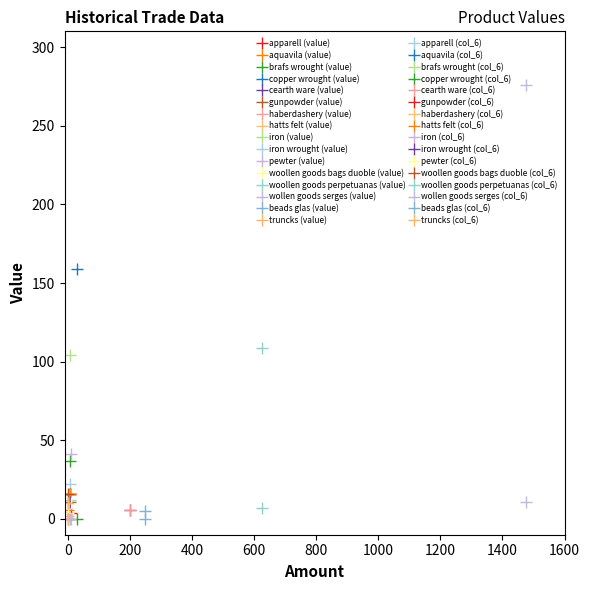

What is the greatest value displayed?

276